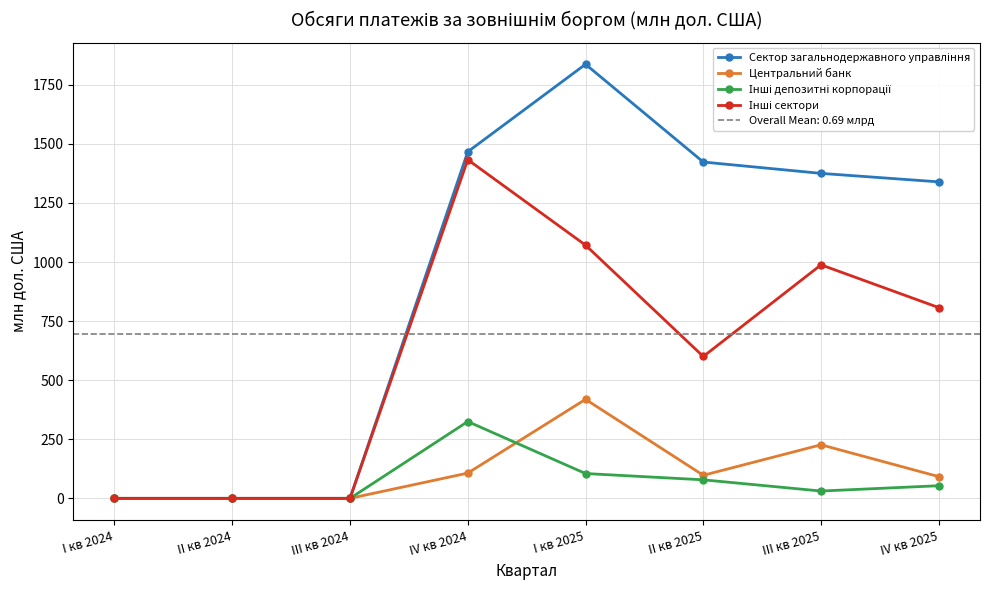

Does the chart display data point markers on the line(s)?

Yes